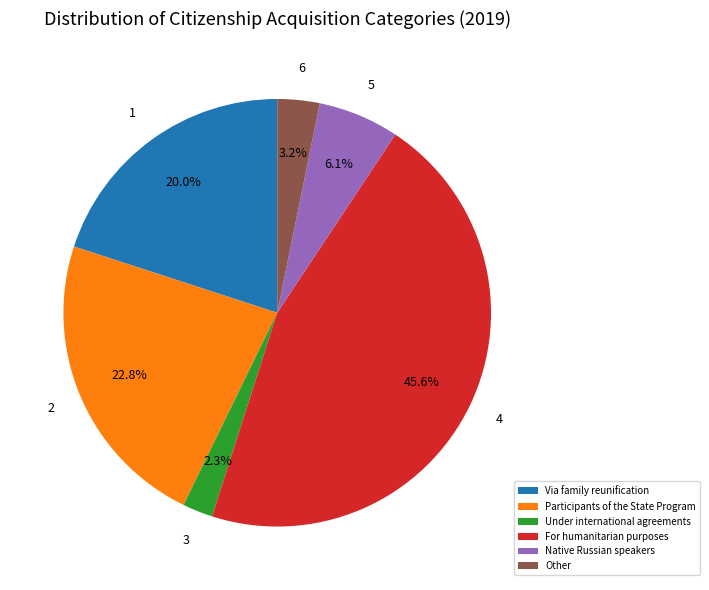

To the nearest percent, what percentage of the pie is Other?

3%